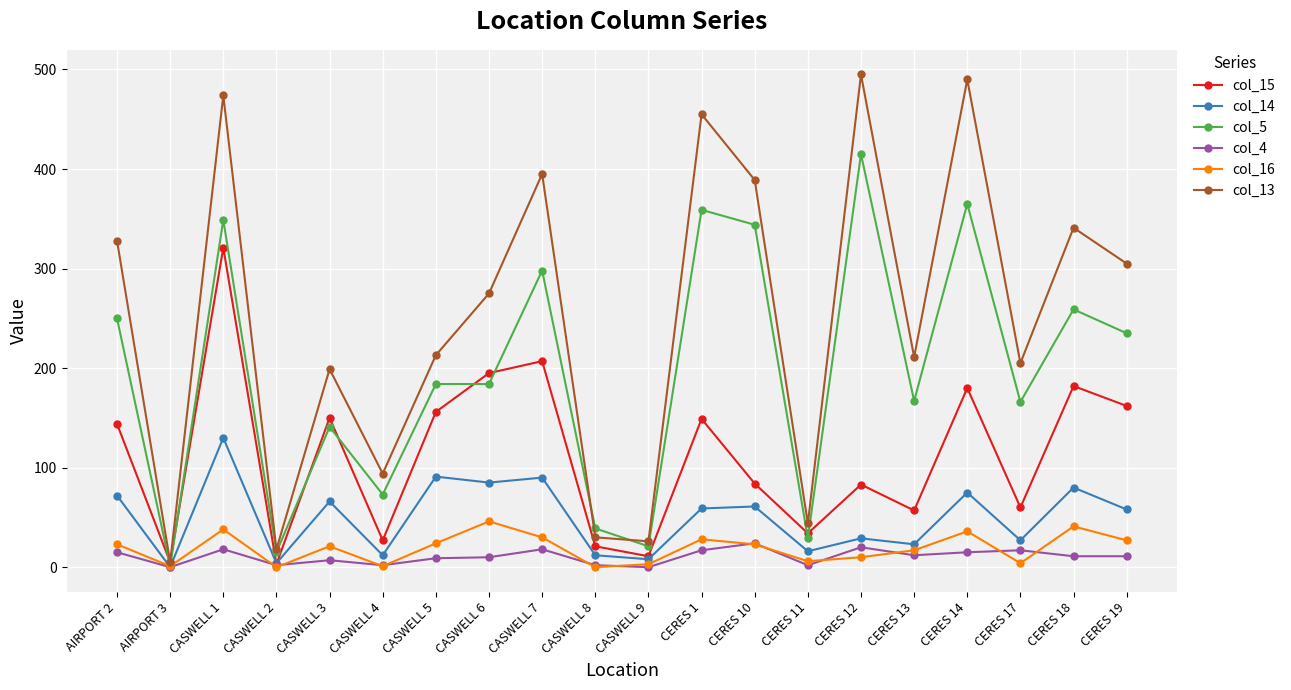

Which category has the highest value in the col_14 series?

CASWELL 1